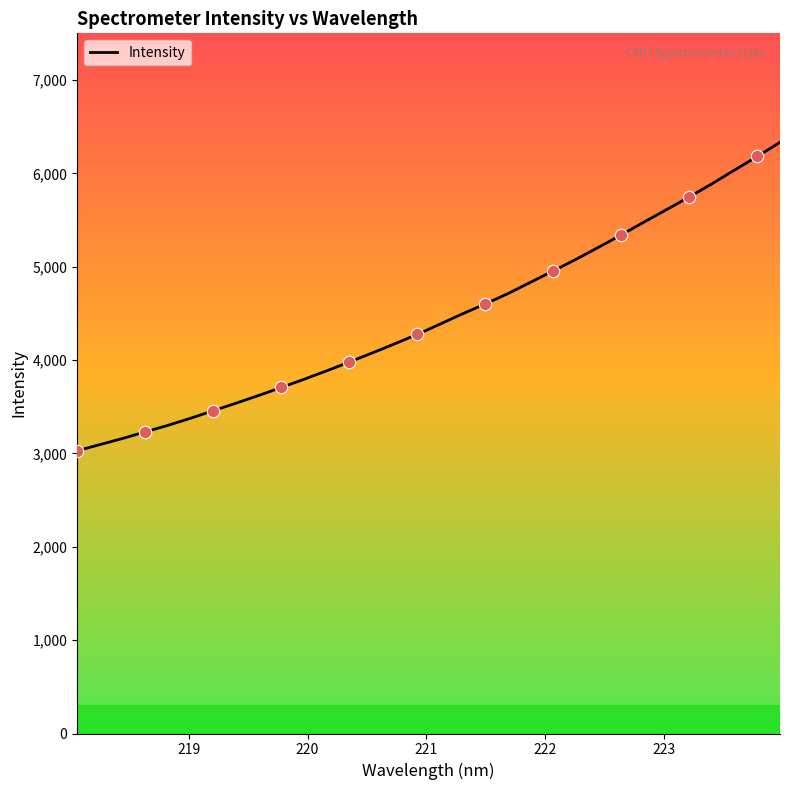

What is the maximum value shown in the chart?

6333.3